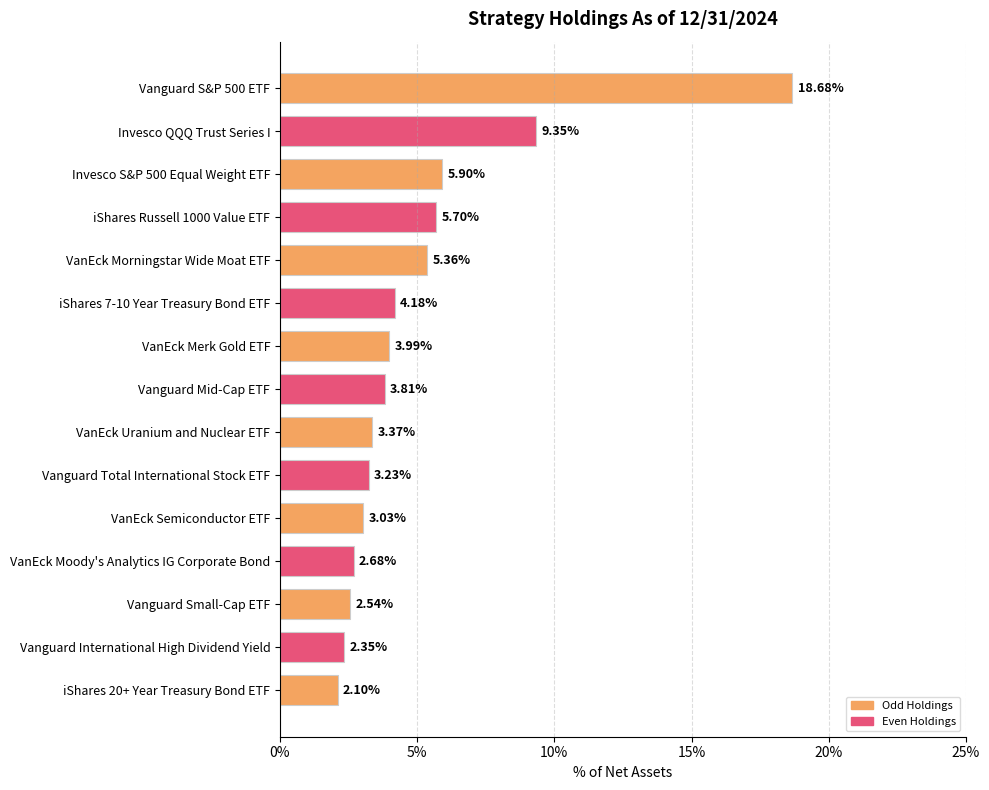

What is the difference between the values at iShares Russell 1000 Value ETF and iShares 7-10 Year Treasury Bond ETF?

1.5